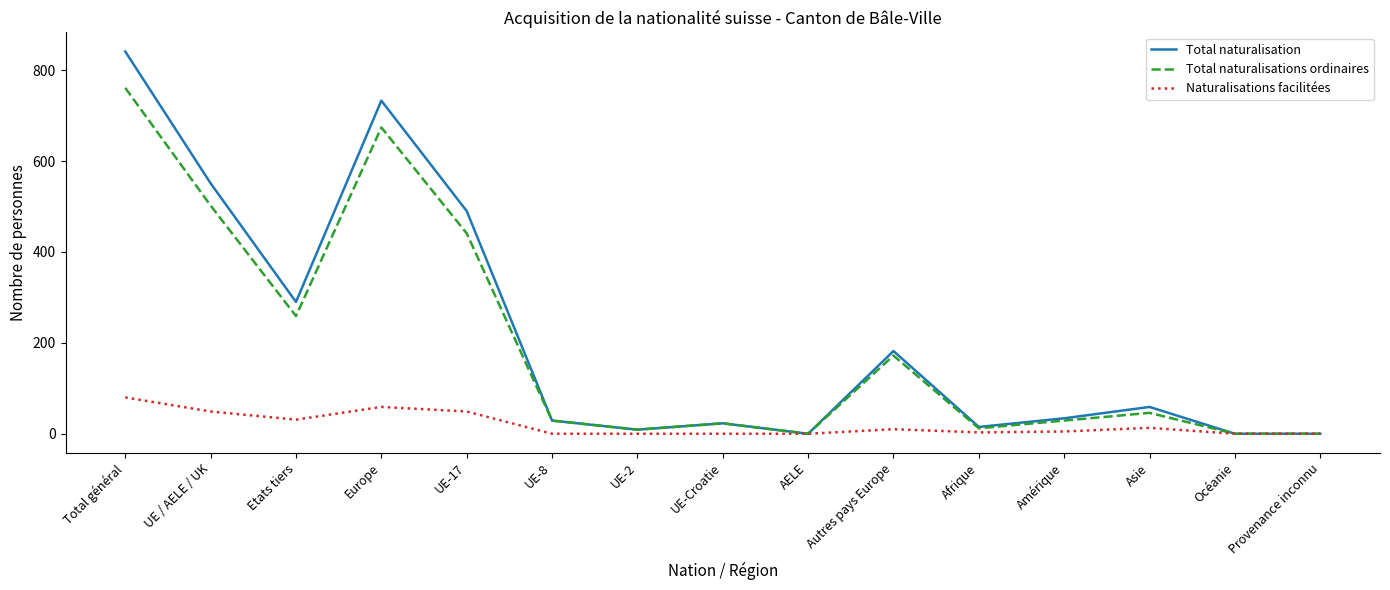

What is the total value across all series at Autres pays Europe?

364